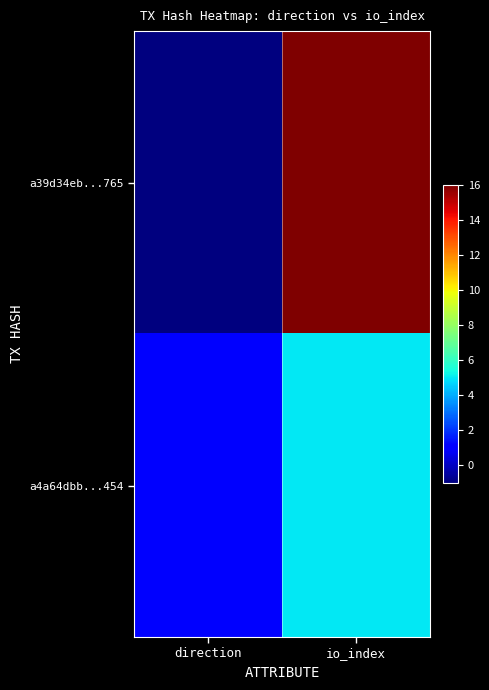

Rank the series by their maximum value, from highest to lowest.

a39d34eb...765, a4a64dbb...454